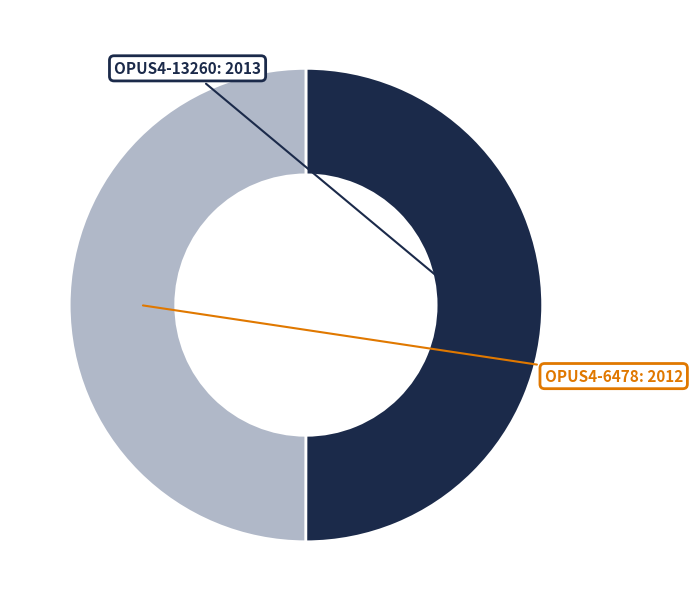

Rank the categories by value from lowest to highest.

OPUS4-6478, OPUS4-13260